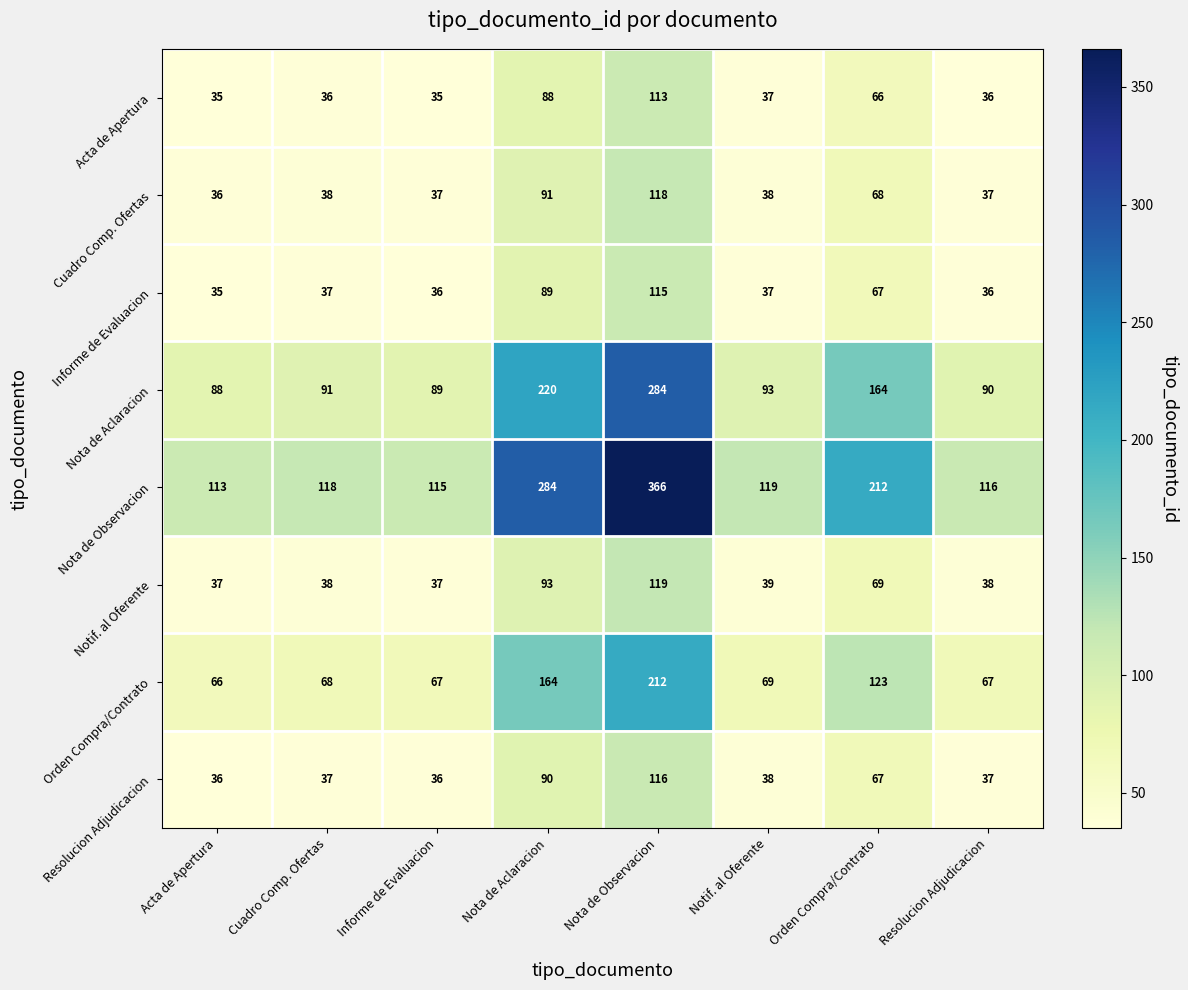

At which label is Orden Compra/Contrato closest to 139?

Orden Compra/Contrato